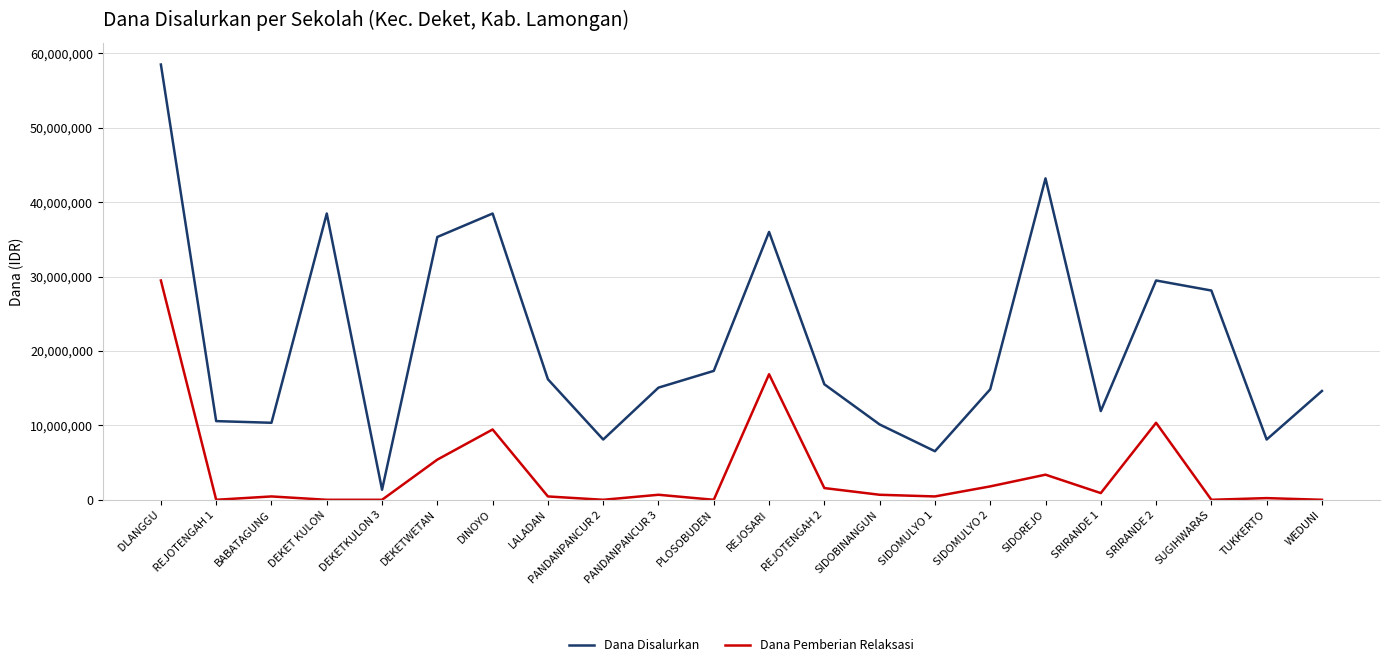

At how many categories does at least one series exceed 19164220?

8